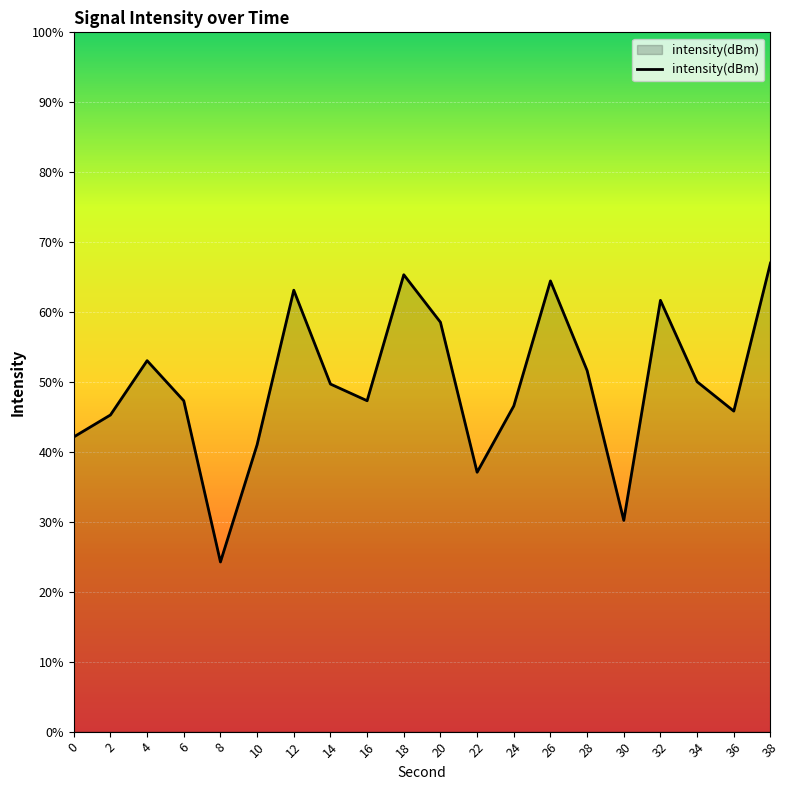

Where is the data nearest to the value -131?

16